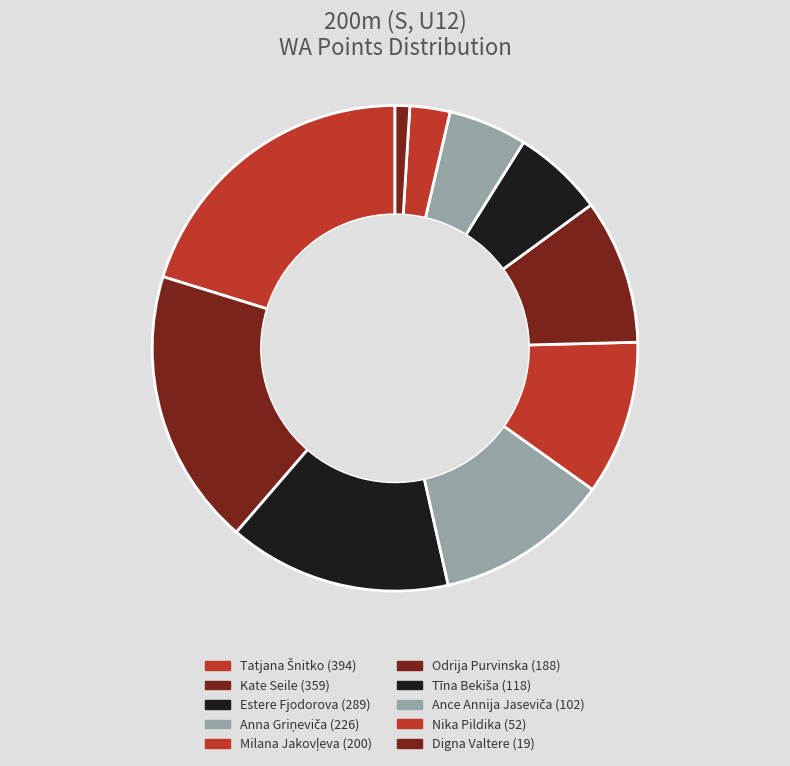

Is Tatjana Šnitko the majority of the pie?

No